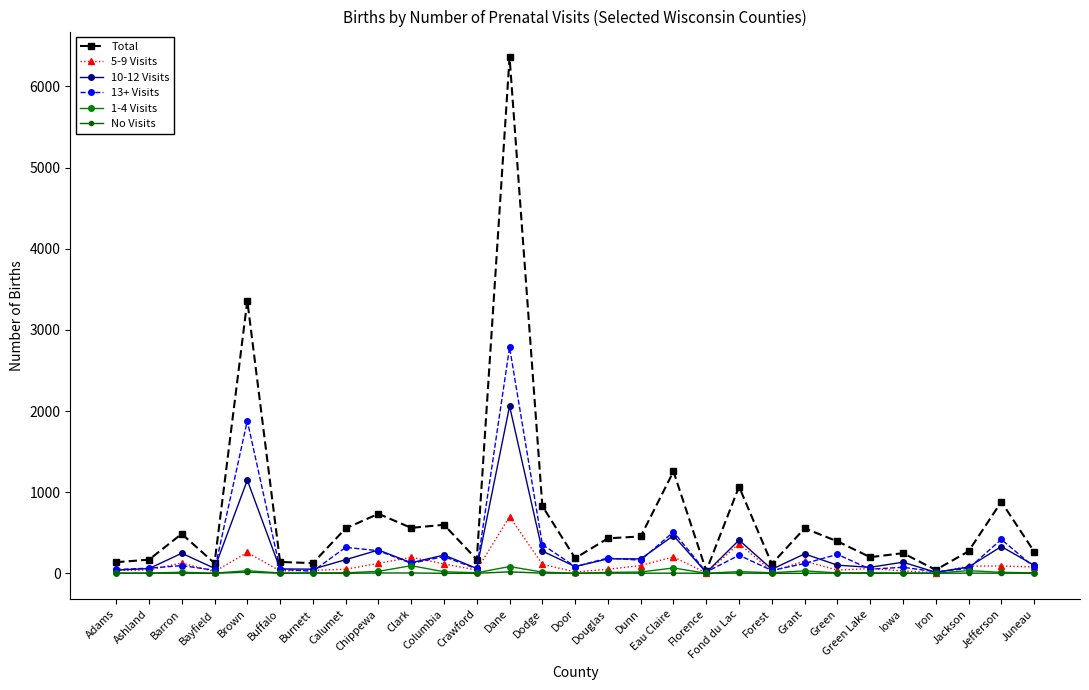

Rank the categories by 1-4 Visits value from highest to lowest.

Clark, Dane, Eau Claire, Jackson, Brown, Grant, Chippewa, Fond du Lac, Columbia, Dunn, Dodge, Barron, Jefferson, Douglas, Crawford, Forest, Green Lake, Calumet, Juneau, Burnett, Green, Buffalo, Ashland, Iowa, Adams, Bayfield, Iron, Door, Florence